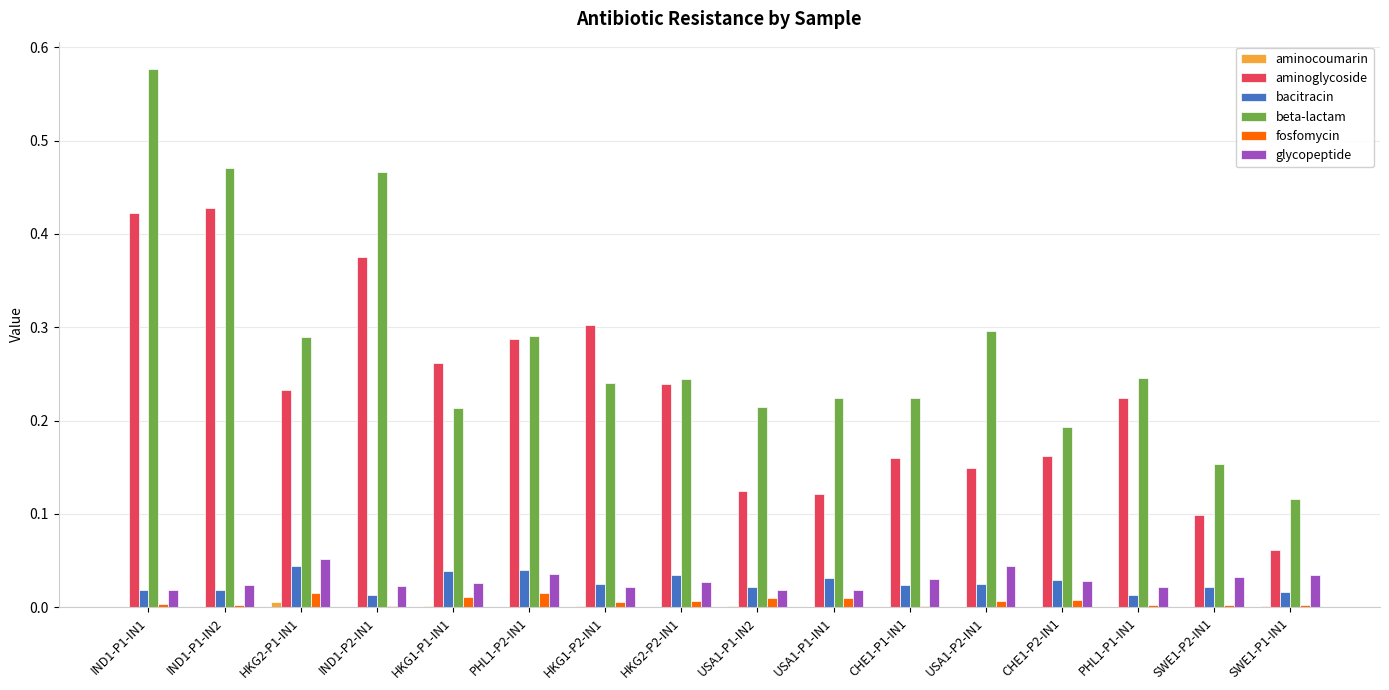

The glycopeptide series shows 0.0 at PHL1-P2-IN1. True or false?

True